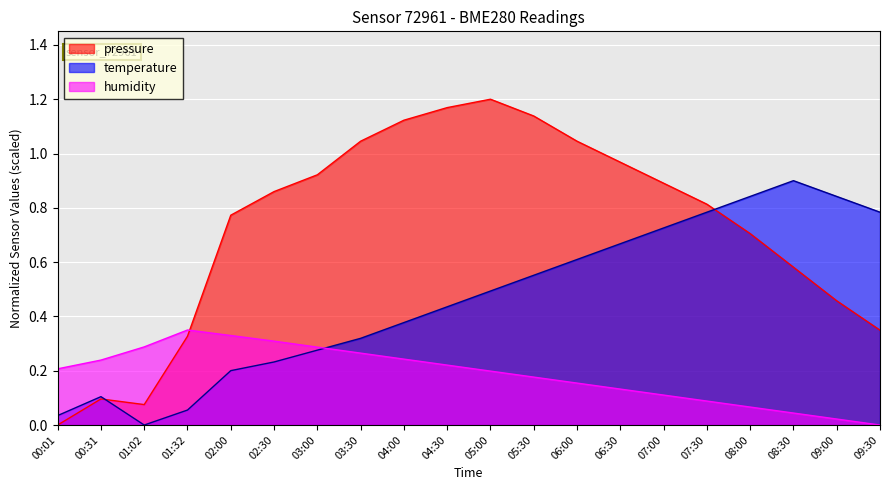

Between 09:30 and 02:30, which is larger?

02:30